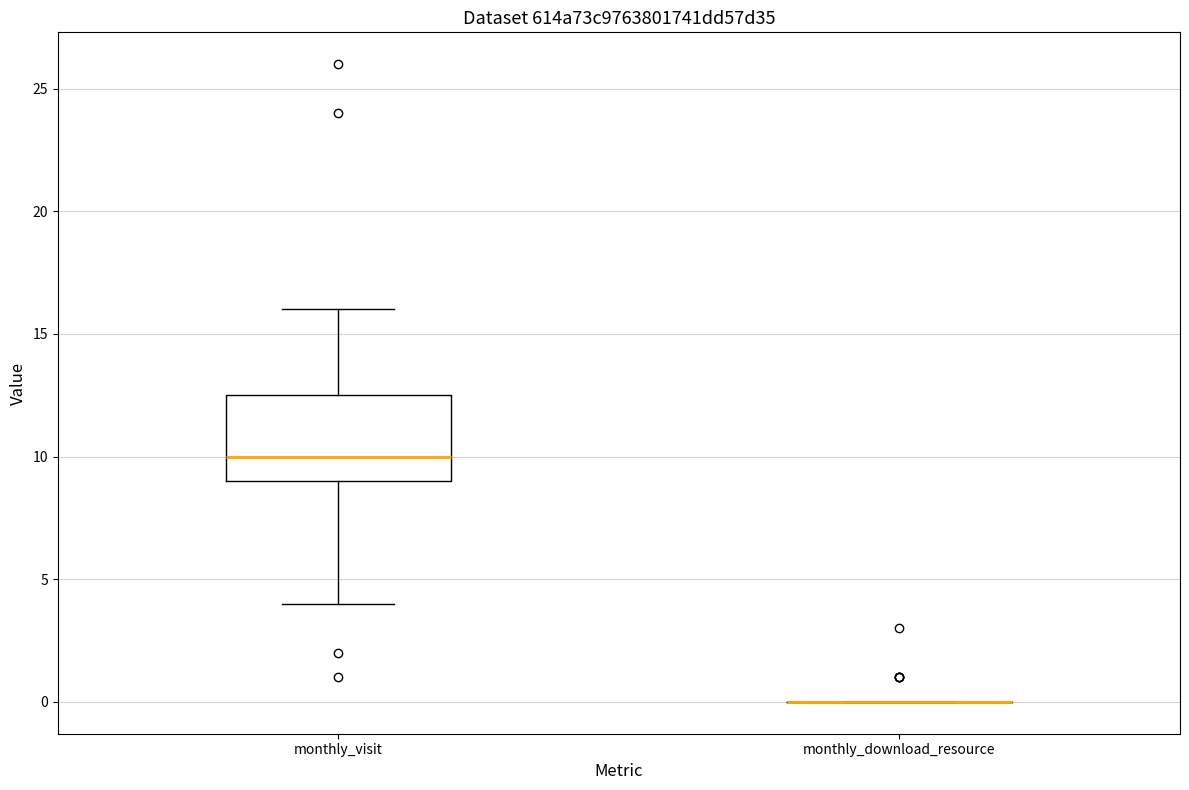

Reading left to right, transcribe this box plot: for each box, give where its median line is, the range the box spans, and where its two whiskers end, as read against the y-axis. The values are not printed on the chart, so give them approximately, as read against the axis.

monthly_visit: median 10.0, box 9.0 to 12.5, whiskers 4.0 to 16.0
monthly_download_resource: box collapsed to a line at 0.0, whiskers 0.0 to 0.0